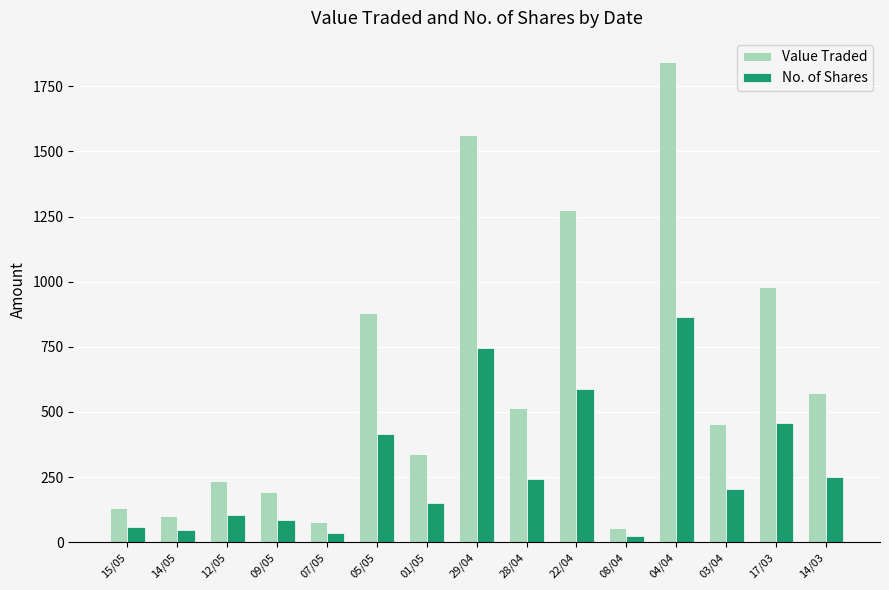

What is the average value of the No. of Shares series?

285